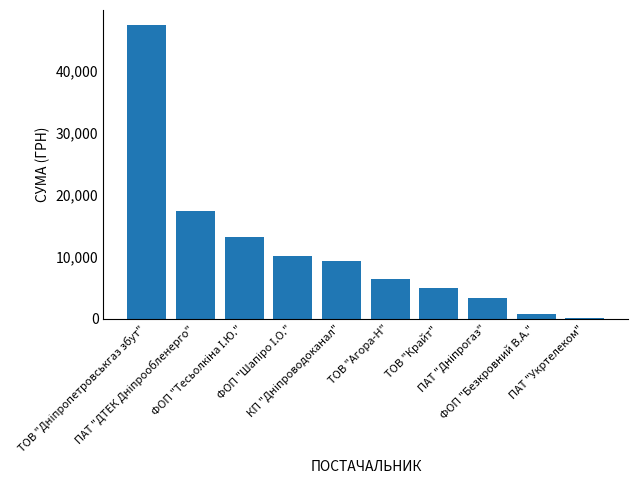

What is the sum of all values?

112814.0